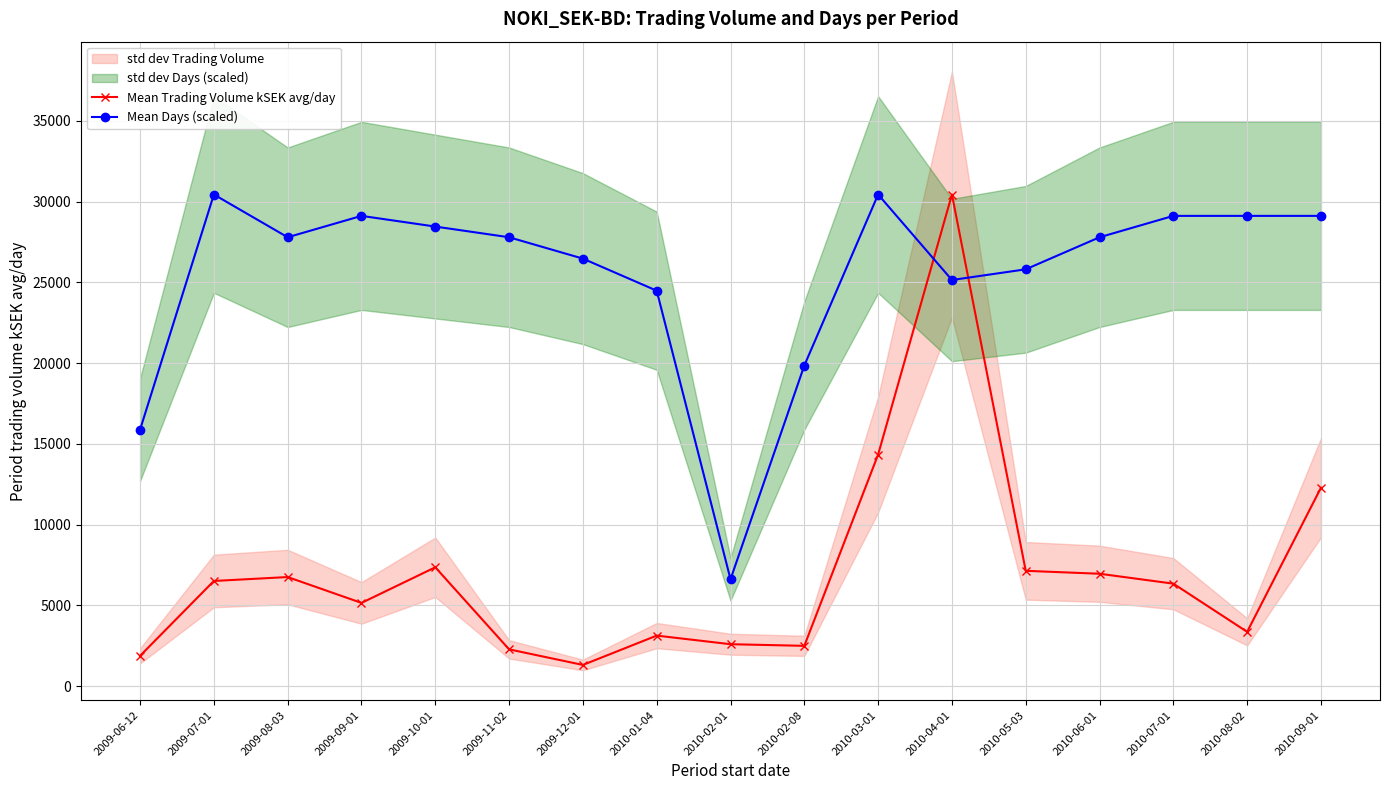

Between 2010-02-08 and 2010-03-01, which series saw the biggest shift?

Mean Trading Volume kSEK avg/day